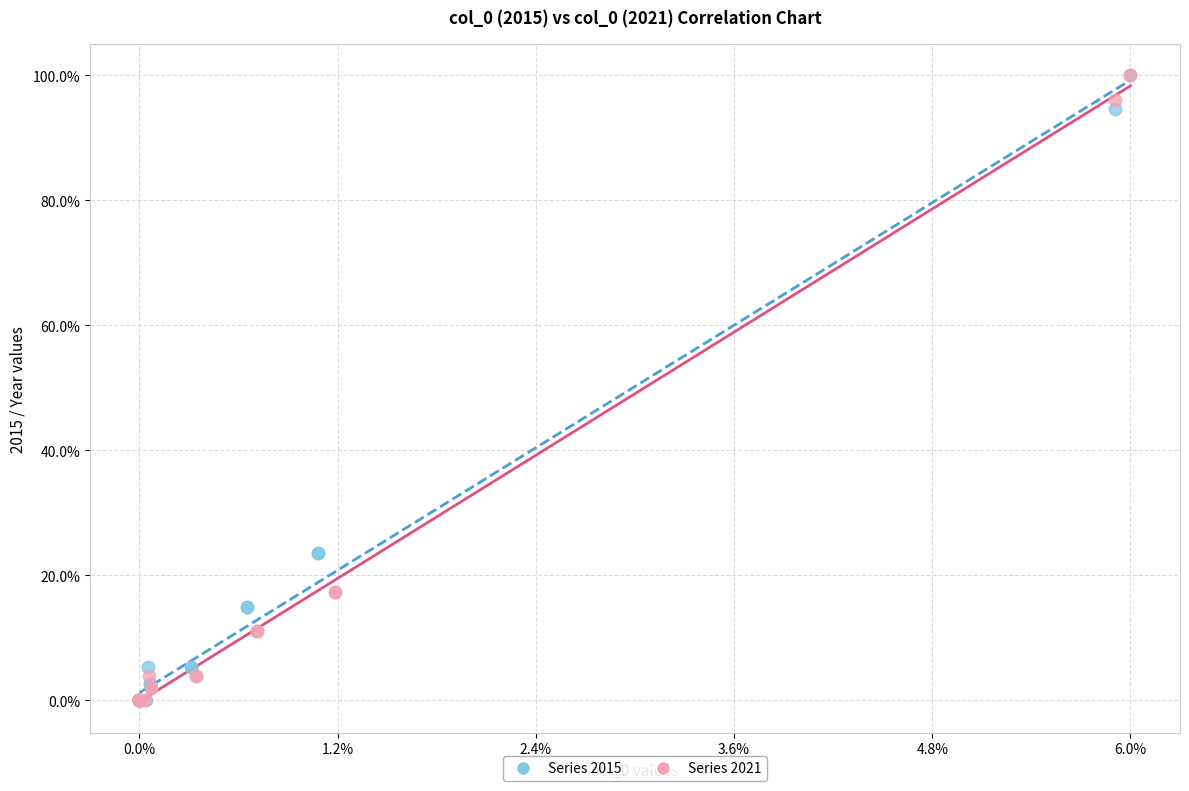

What are all the series names shown in the legend?

Series 2015, Series 2021